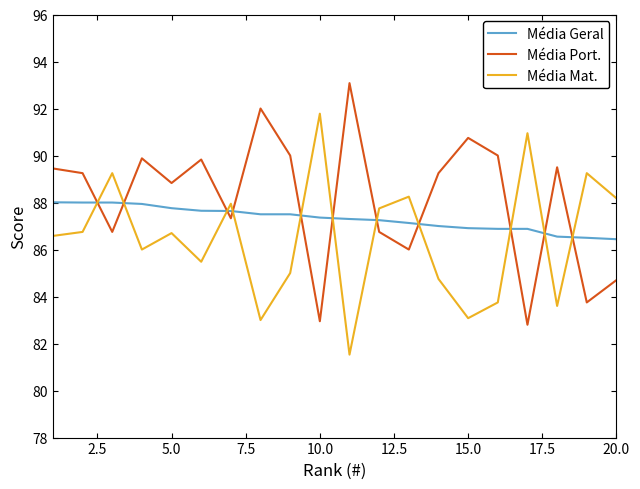

Which series has the largest total across all categories?

Média Port.